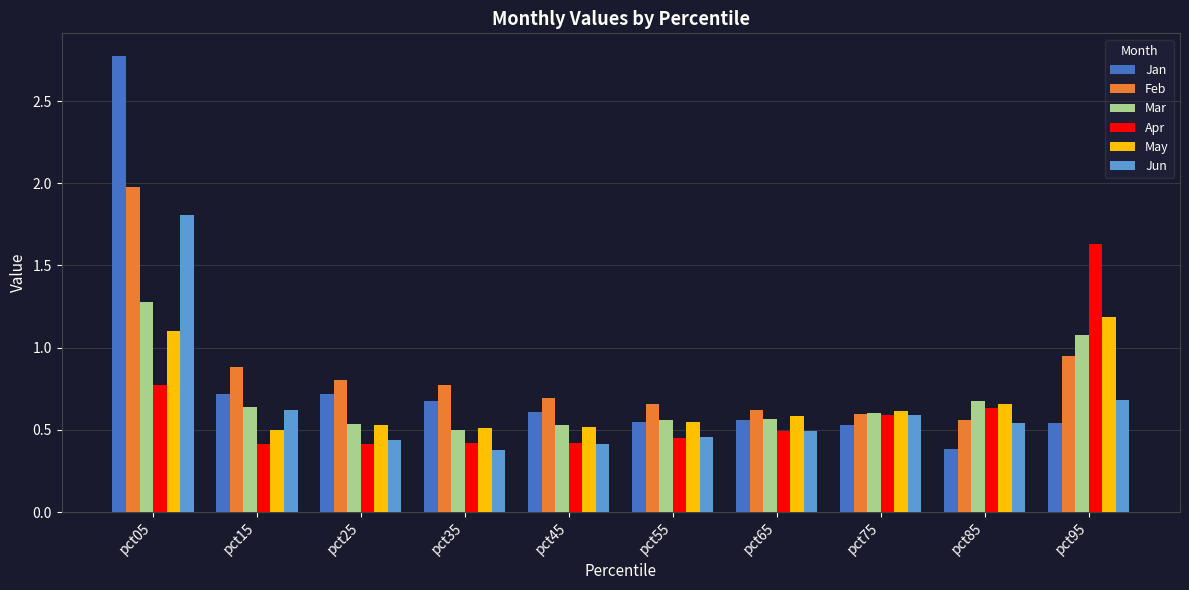

What is the total value across all series at pct95?

6.1